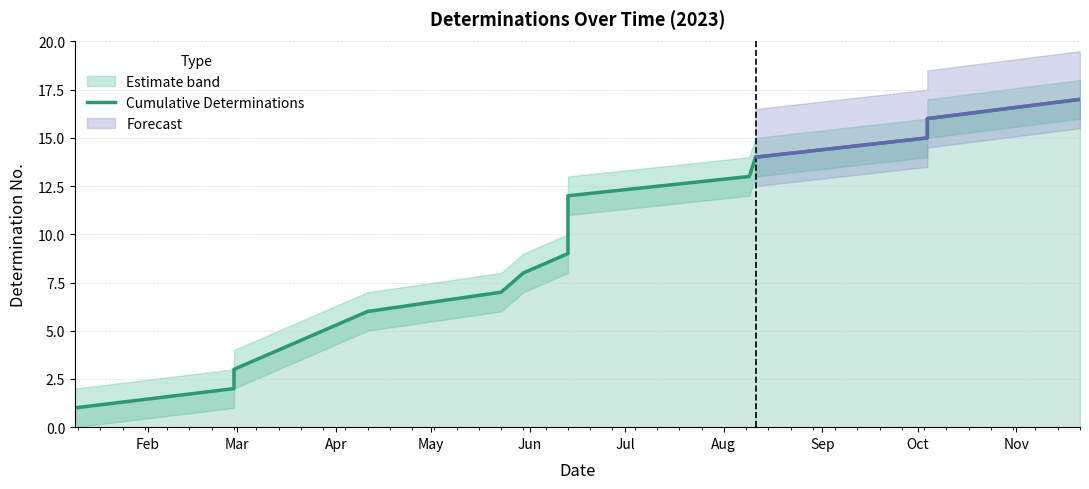

True or false: the data has more than 2 interior local peaks.

False